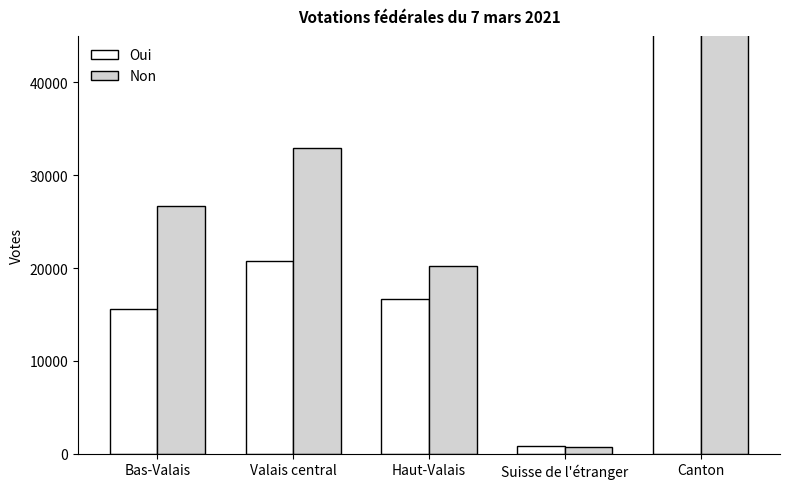

Count the number of categories in the chart.

5